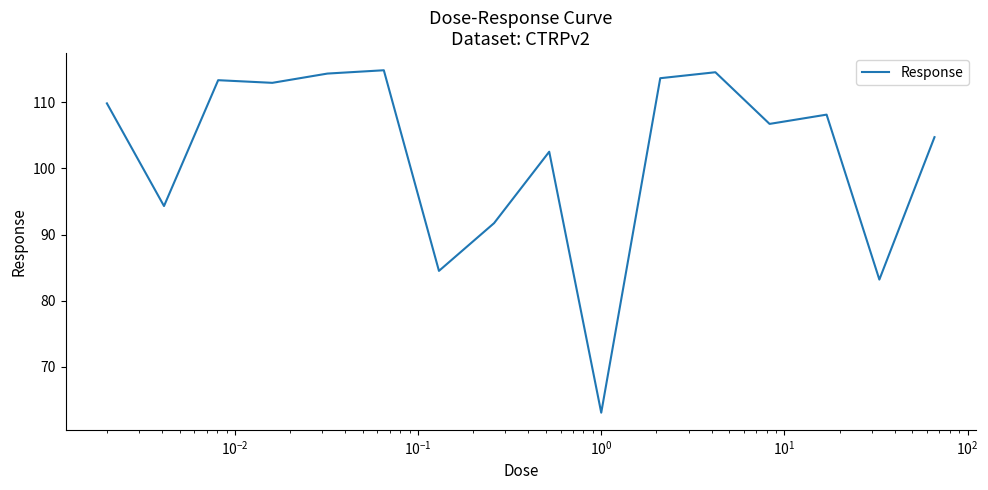

What is the minimum value shown in the chart?

63.1